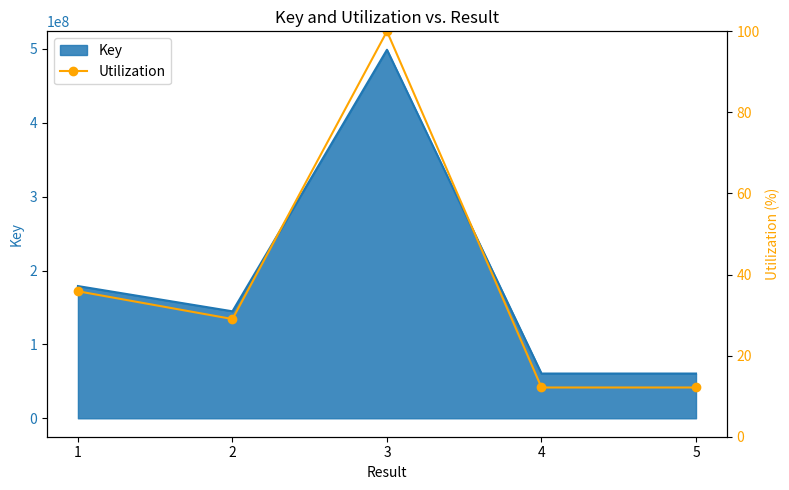

Where is the first local maximum?

3